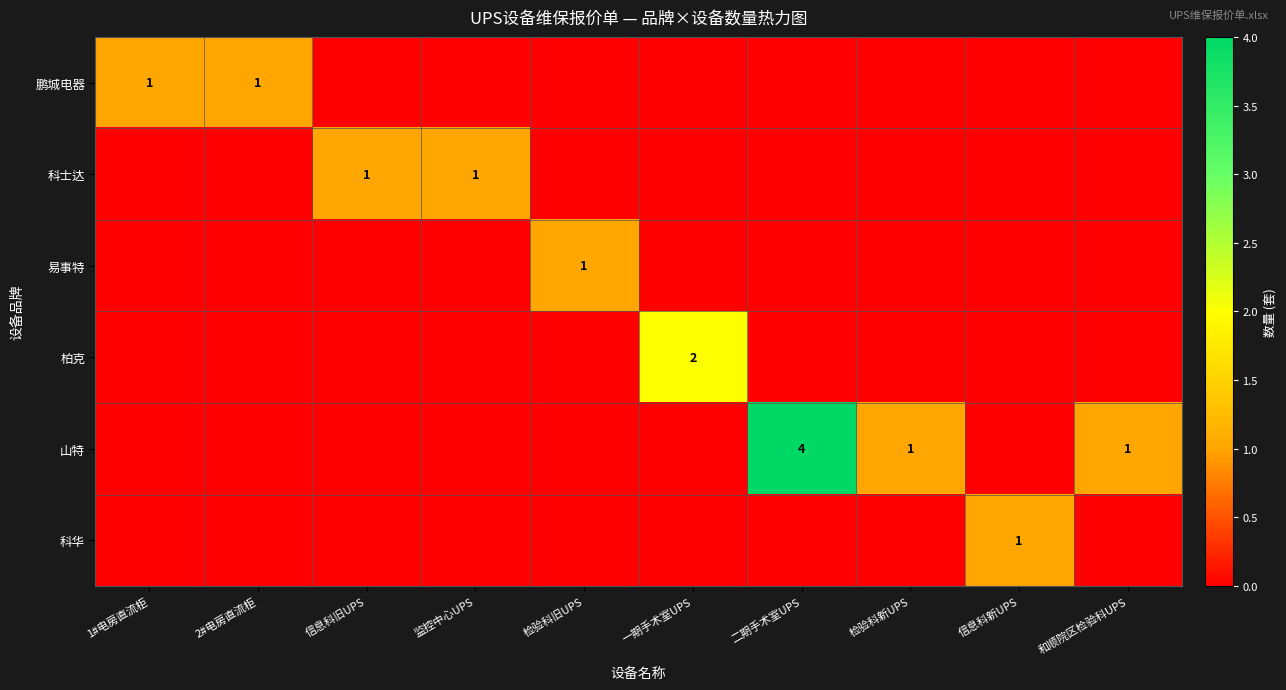

The value of 山特 at 检验科新UPS is 1. True or false?

True